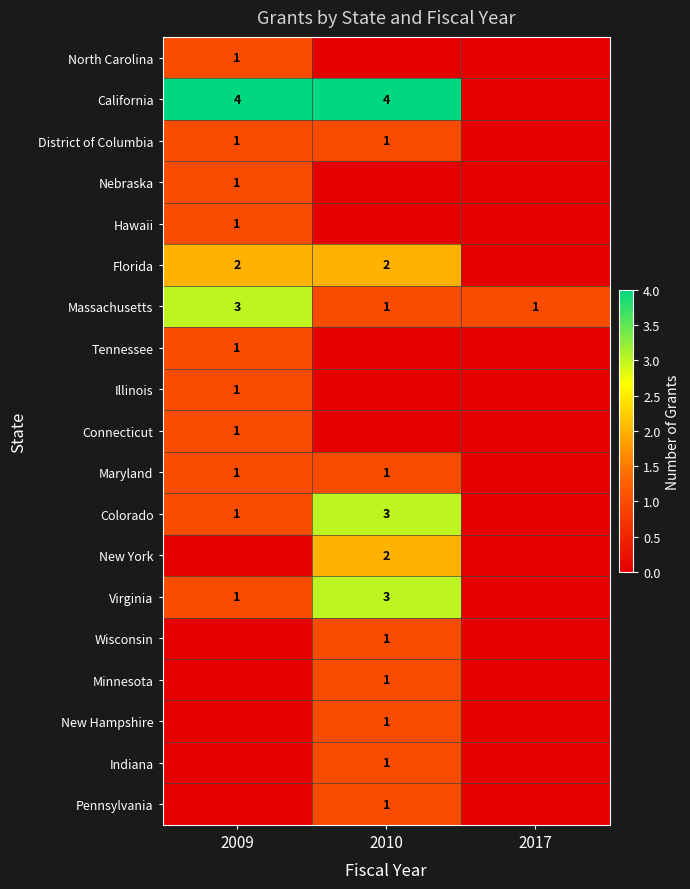

At which category does the chart reach its minimum across all series?

2010